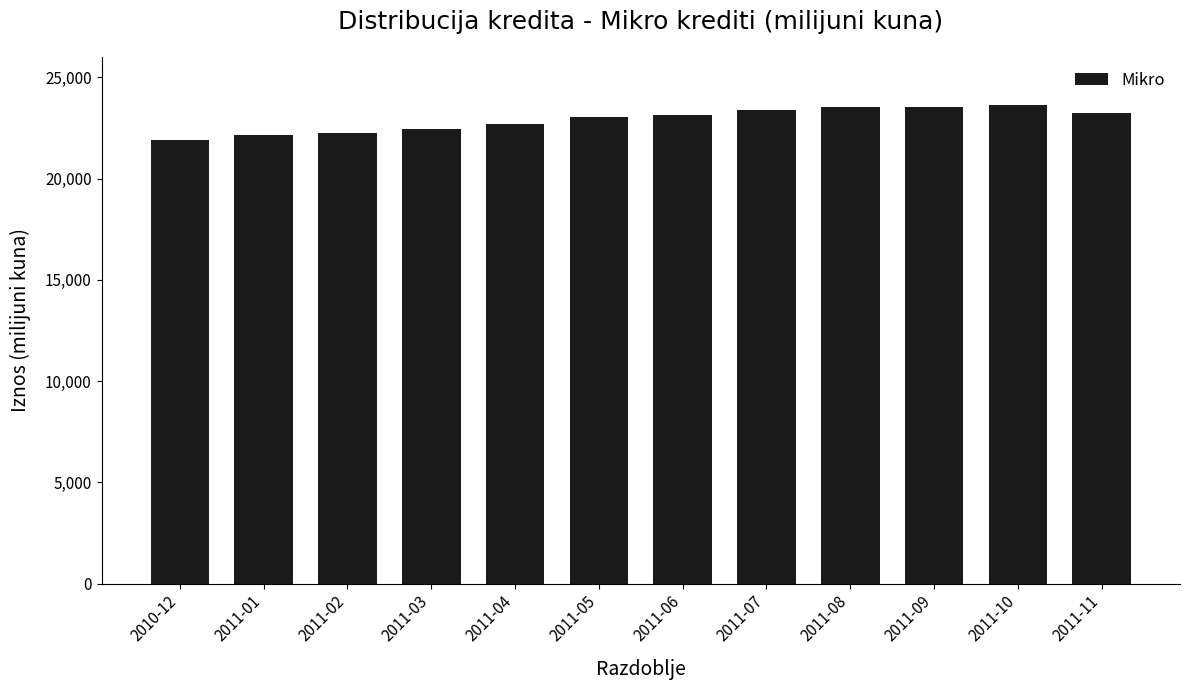

What is the smallest value displayed?

21895.7